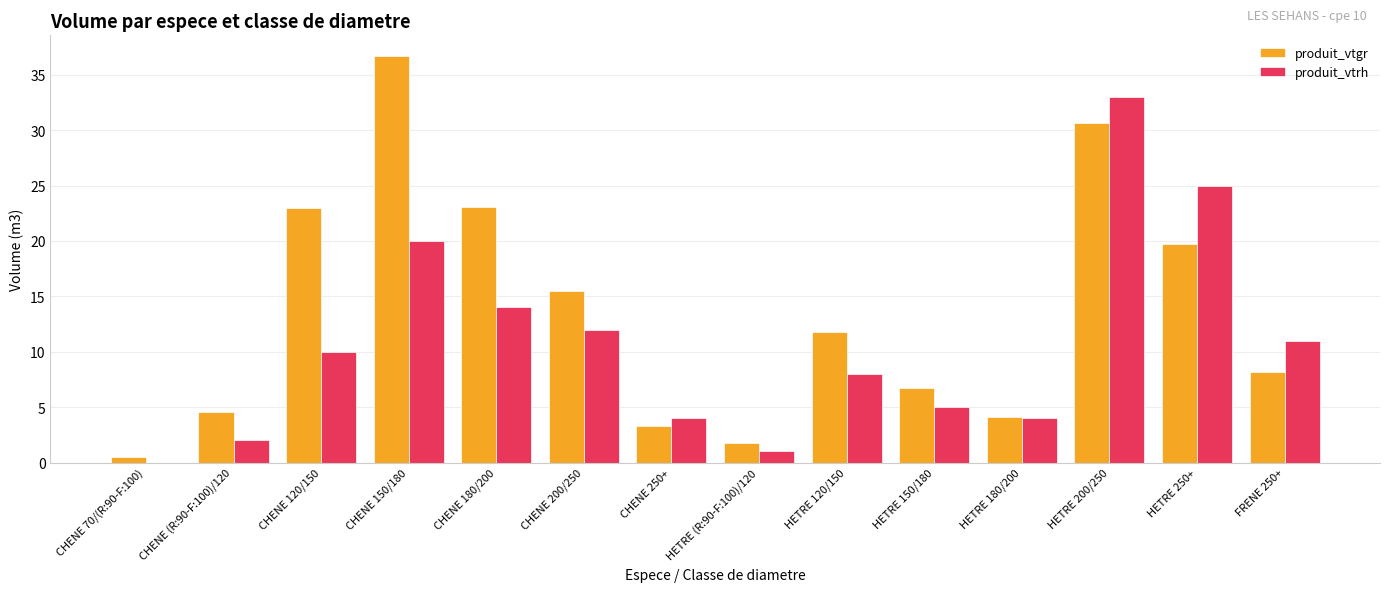

Read the produit_vtrh value at HETRE 250+.

25.0